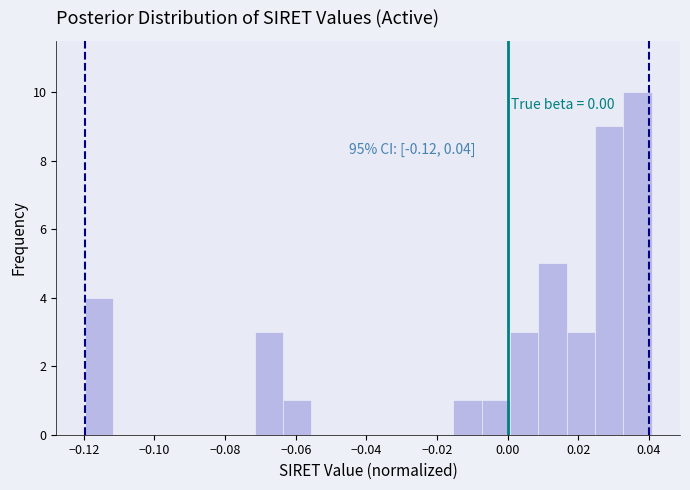

Over which range of the x-axis is the bar tallest?

0.032 to 0.040